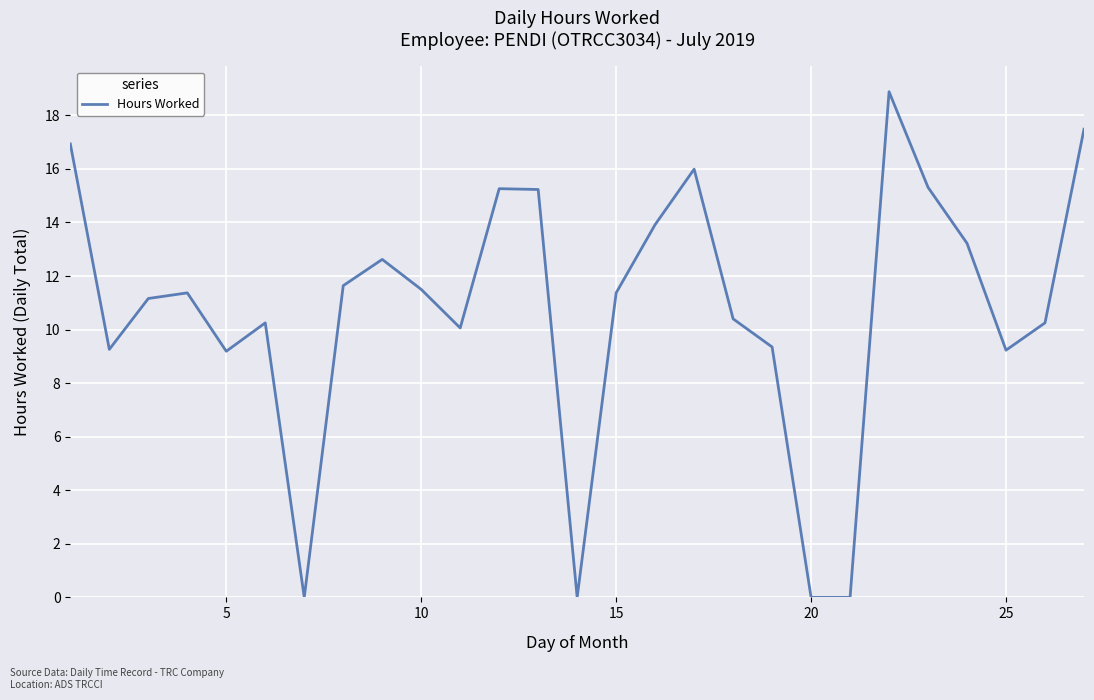

Does the chart display data point markers on the line(s)?

No